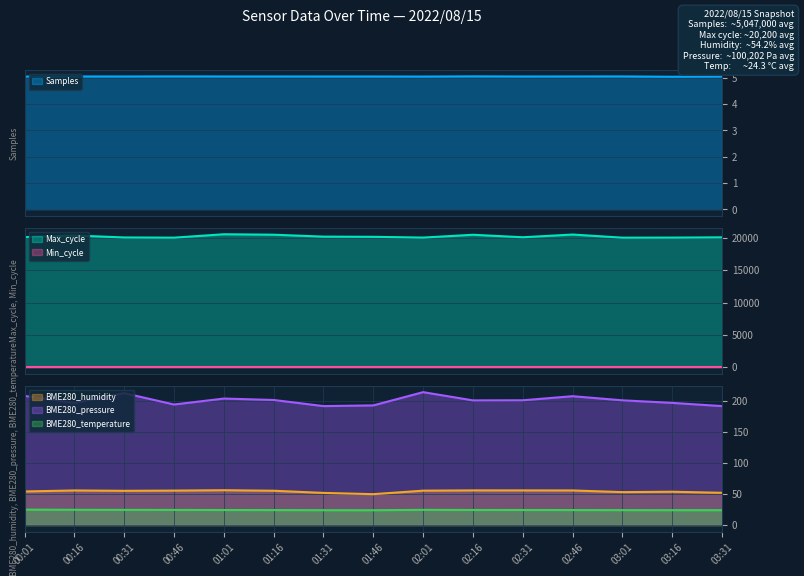

Between 03:01 and 01:46, which is larger?

03:01